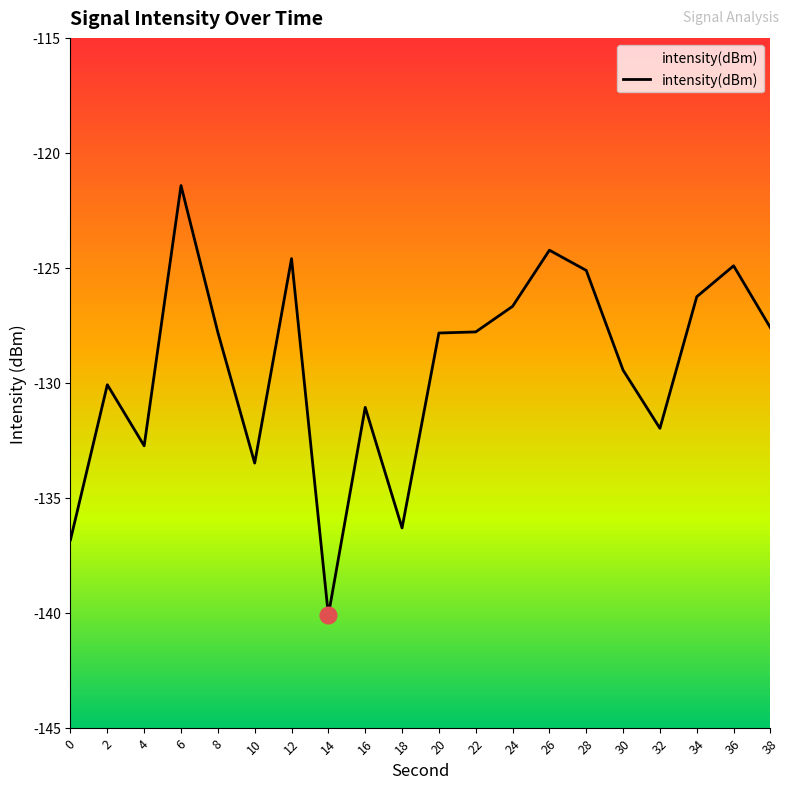

What is the value of the 18th point from the left?

-126.3